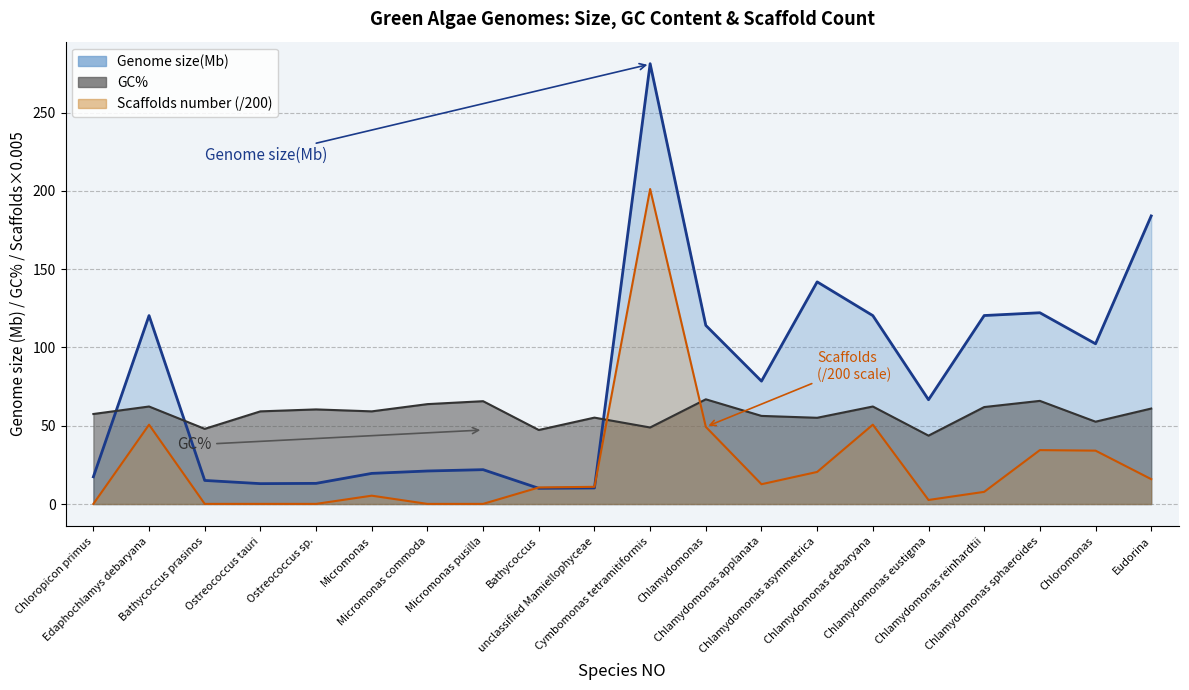

Reading right to left, list all the values displayed in this chart.

Genome size(Mb): 184.0	102.4	122.2	120.4	66.6	120.4	141.9	78.5	114.1	281.3	10.3	10.1	22.0	21.1	19.6	13.2	13.0	15.1	120.4	17.4
GC%: 61.0	52.6	65.9	62.0	43.7	62.3	55.1	56.3	66.9	48.9	55.2	47.3	65.7	63.8	59.2	60.4	59.2	48.0	62.3	57.5
Scaffolds number: 15.9	34.1	34.5	7.8	2.6	50.7	20.5	12.7	49.3	201.2	11.0	10.6	0.1	0.1	5.3	0.1	0.1	0.1	50.7	0.1